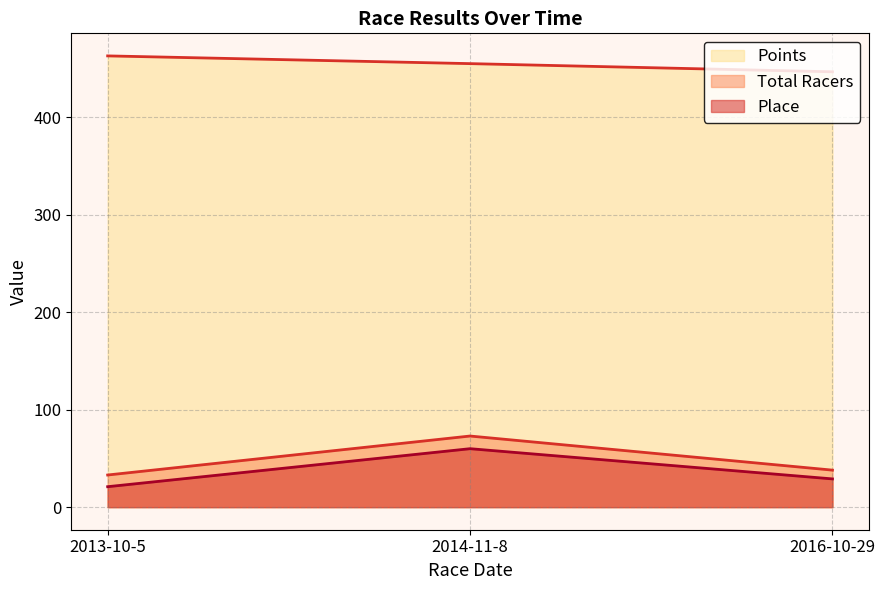

What are all the series names shown in the legend?

Place, Total Racers, Points